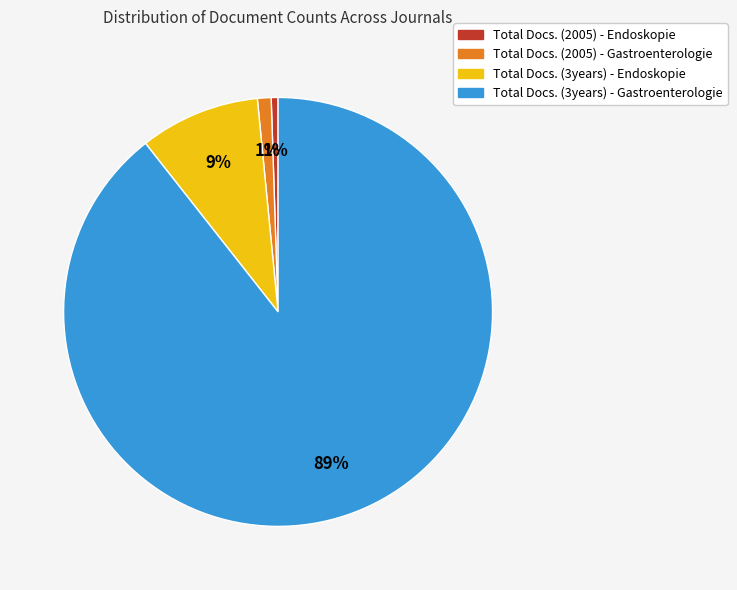

Does Total Docs. (3years) - Gastroenterologie account for over 50% of the chart?

Yes